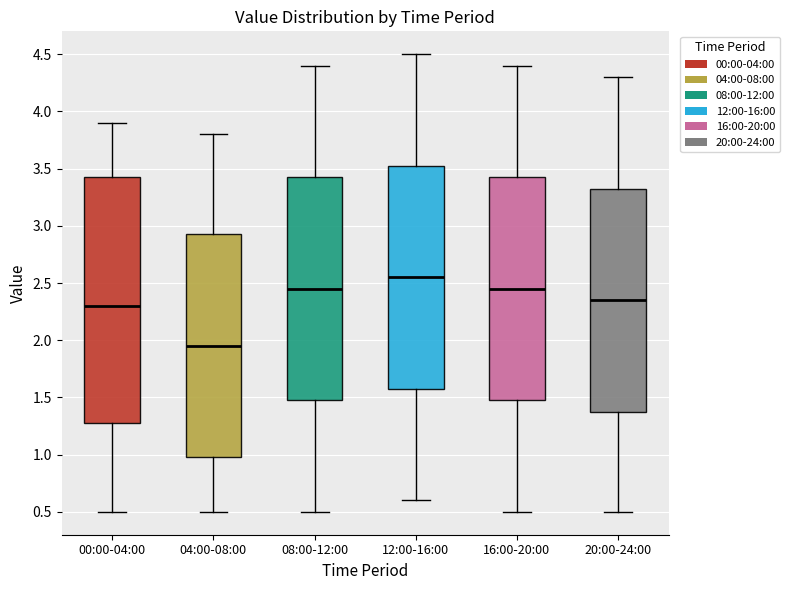

Reading left to right, read every box against the y-axis: the position of its median line, the range the box covers, and the ends of its whiskers. The values are not printed on the chart, so give them approximately, as read against the axis.

00:00-04:00: median 2.30, box 1.30 to 3.45, whiskers 0.50 to 3.90
04:00-08:00: median 1.95, box 1.00 to 2.95, whiskers 0.50 to 3.80
08:00-12:00: median 2.45, box 1.50 to 3.45, whiskers 0.50 to 4.40
12:00-16:00: median 2.55, box 1.60 to 3.55, whiskers 0.60 to 4.50
16:00-20:00: median 2.45, box 1.50 to 3.45, whiskers 0.50 to 4.40
20:00-24:00: median 2.35, box 1.40 to 3.35, whiskers 0.50 to 4.30